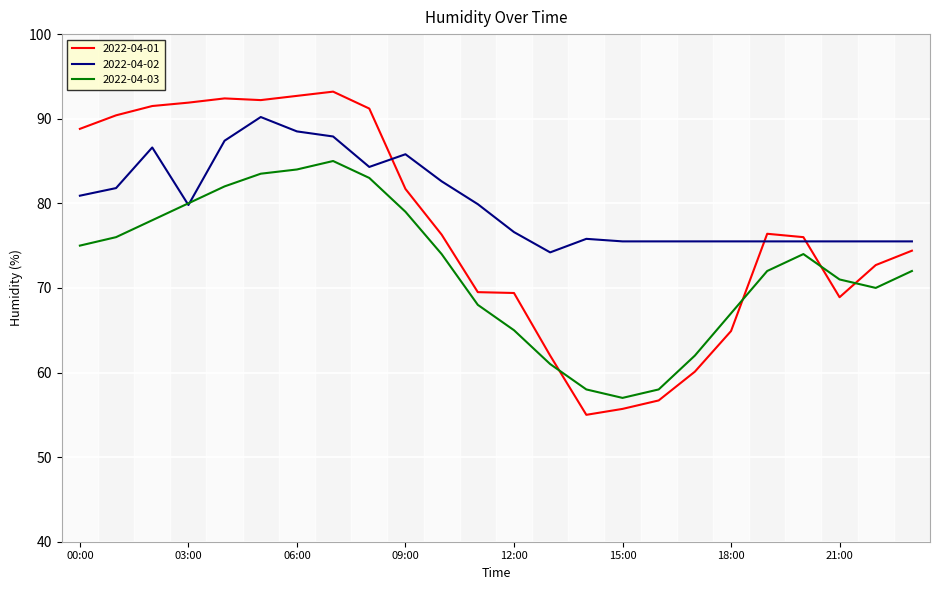

Which series has the widest spread of values?

2022-04-01